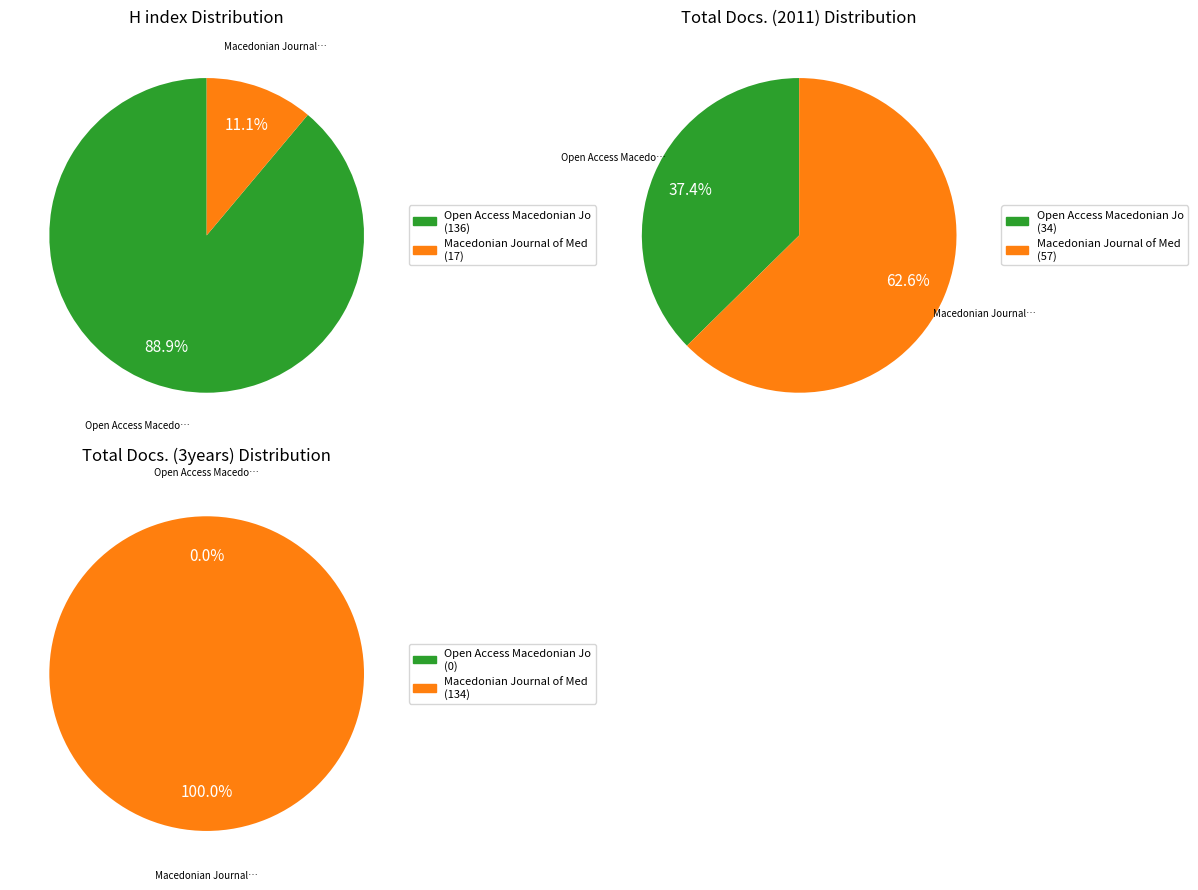

Rank the categories by Total Docs. (2011) value from lowest to highest.

Open Access Macedonian Journal of Medical Sciences, Macedonian Journal of Medical Sciences